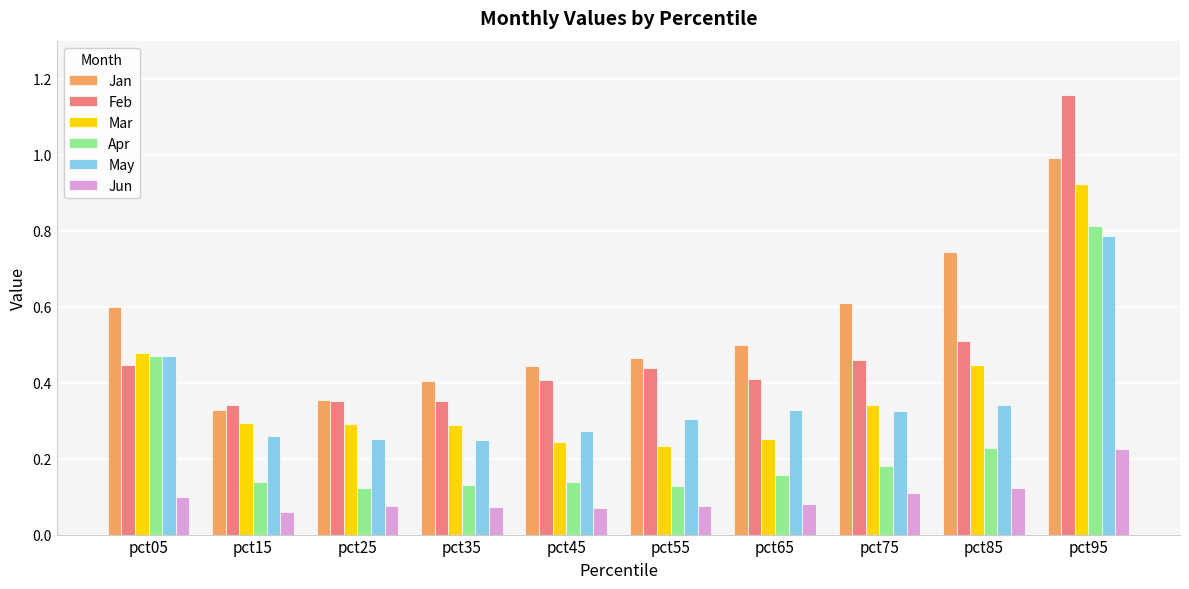

How many bars are there in each group?

6